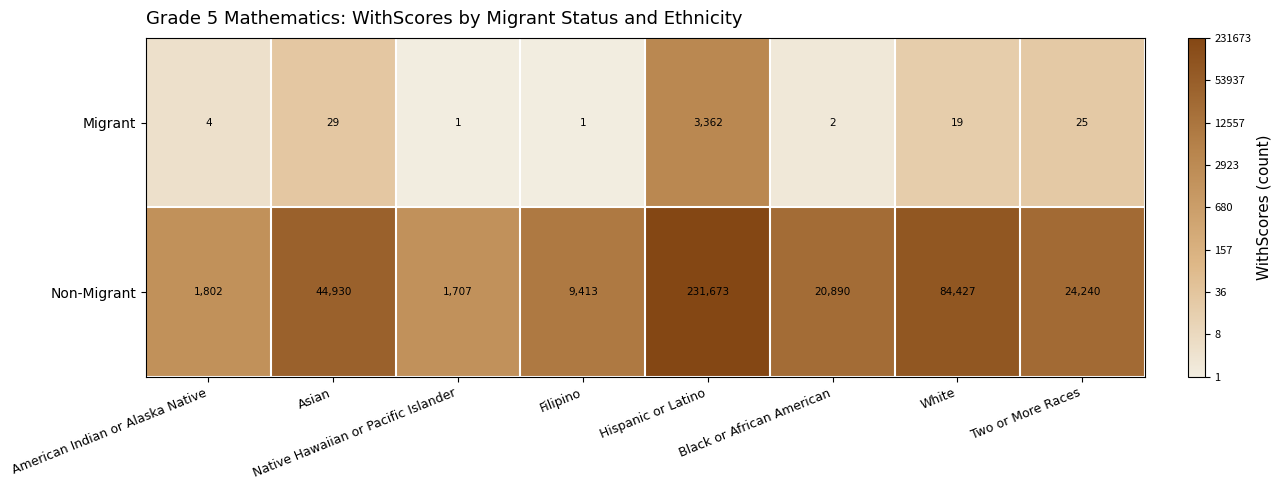

Is it true that Non-Migrant equals 34051 at Black or African American?

False